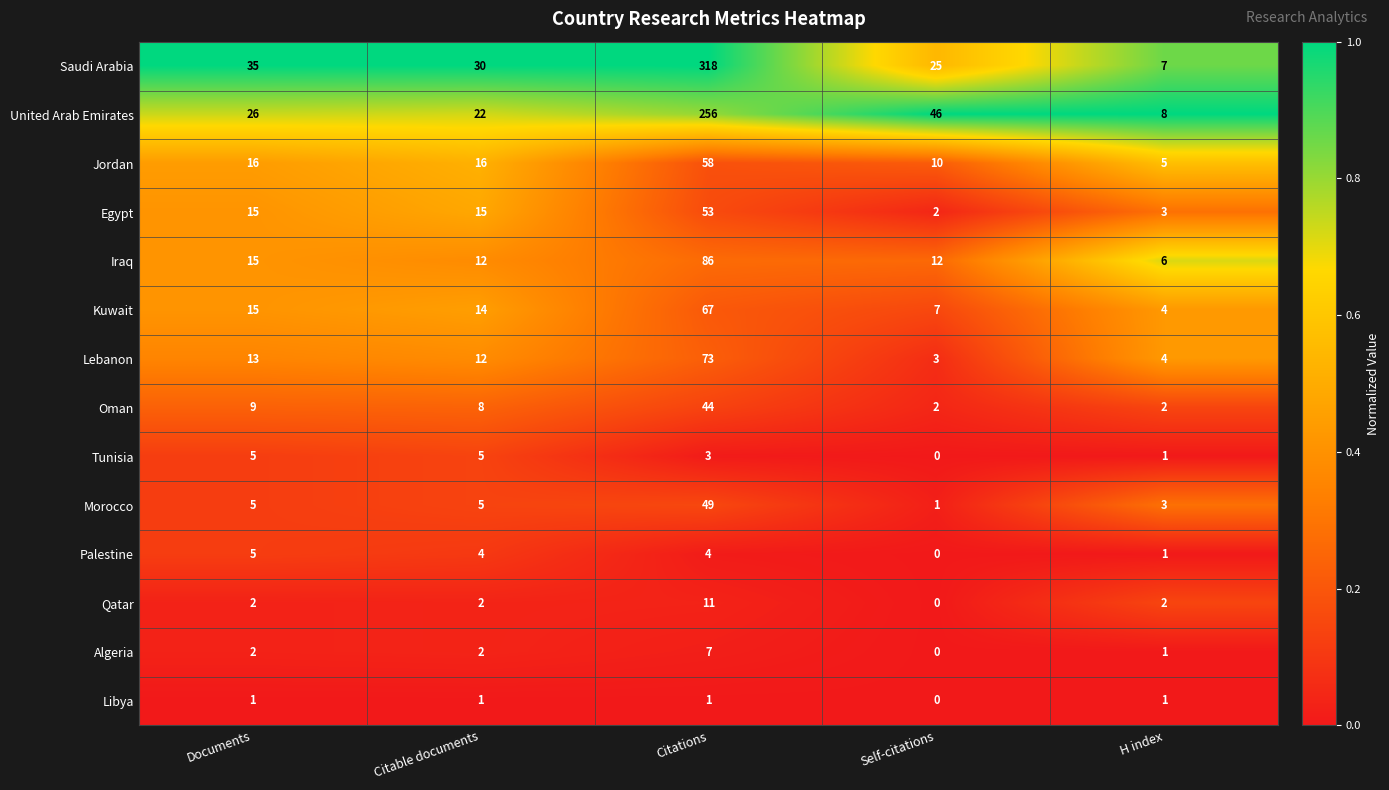

Which series changed the most between Citations and H index?

Saudi Arabia